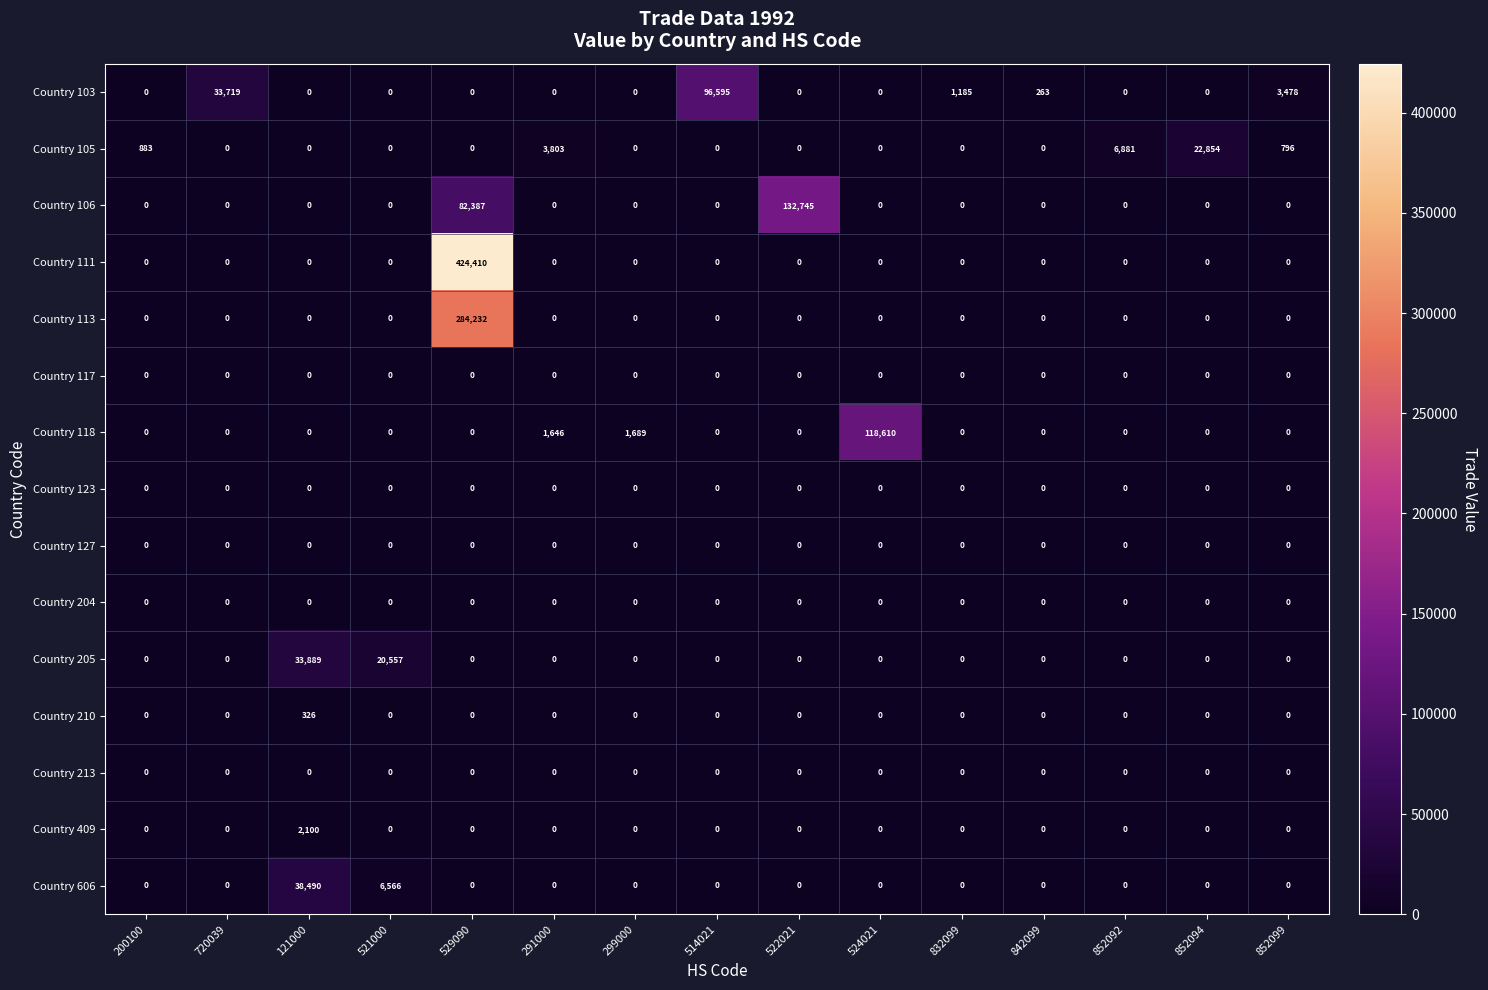

Which category has the highest value across all series?

529090